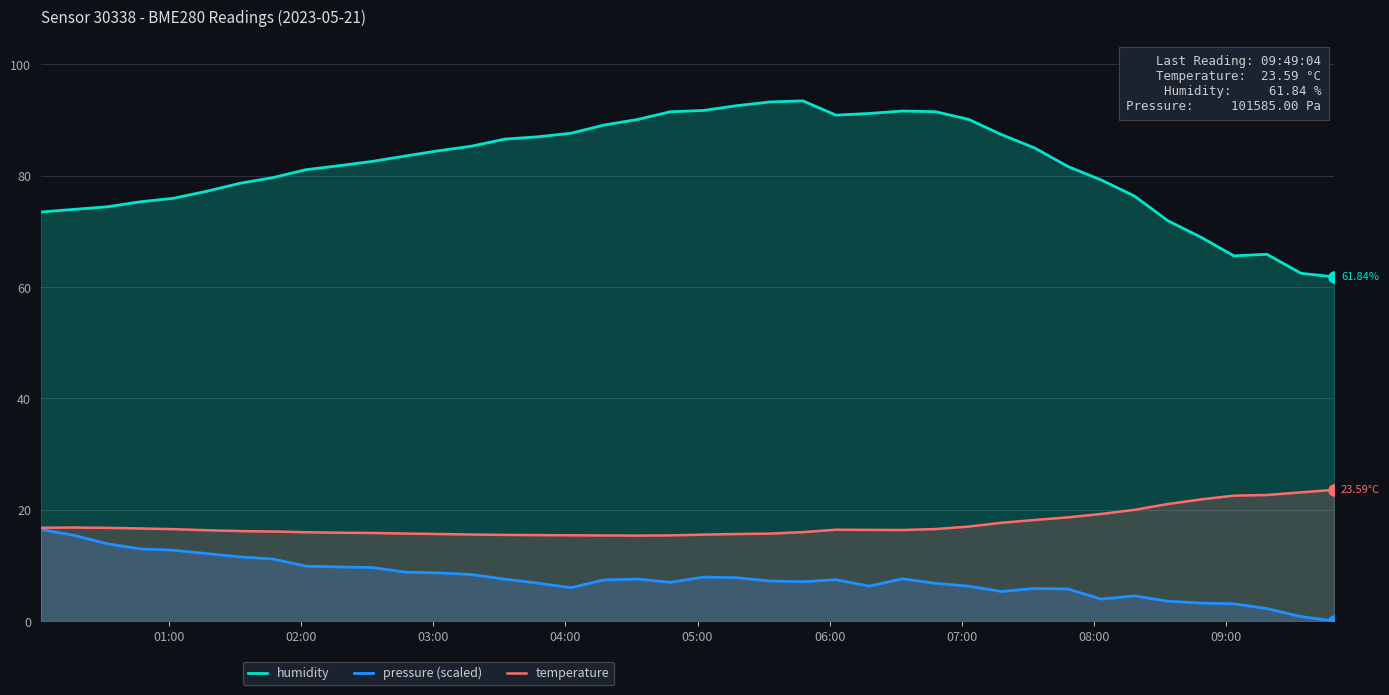

Does the chart display data point markers on the line(s)?

No